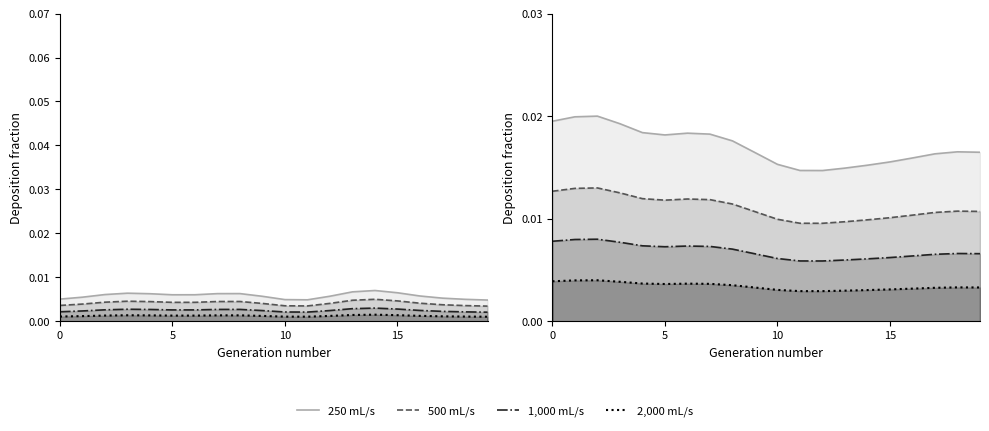

The value of 500 mL/s at 6 is 0.0. True or false?

False